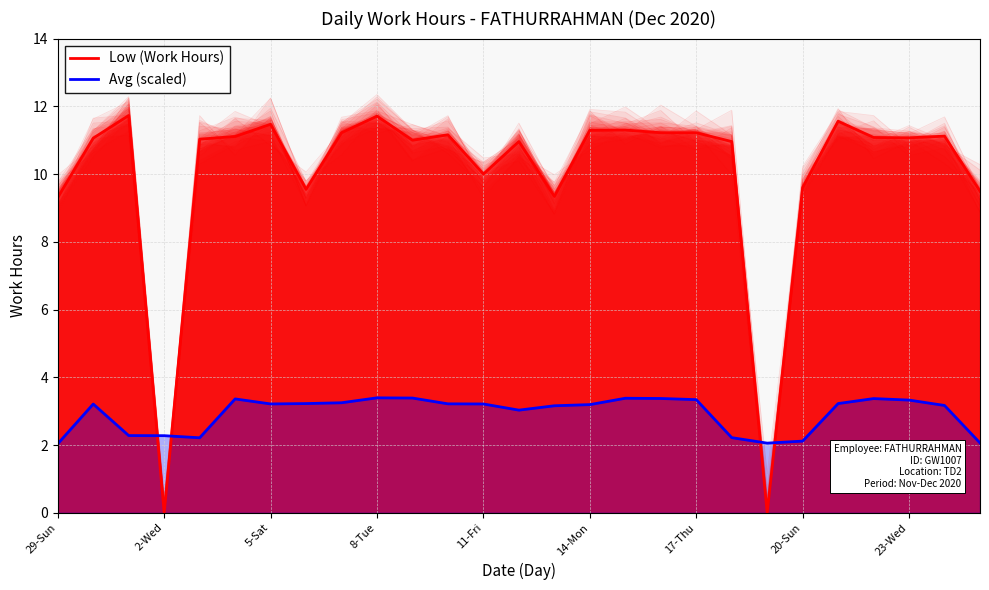

What are all the series names shown in the legend?

Low (Work Hours), Avg (scaled)